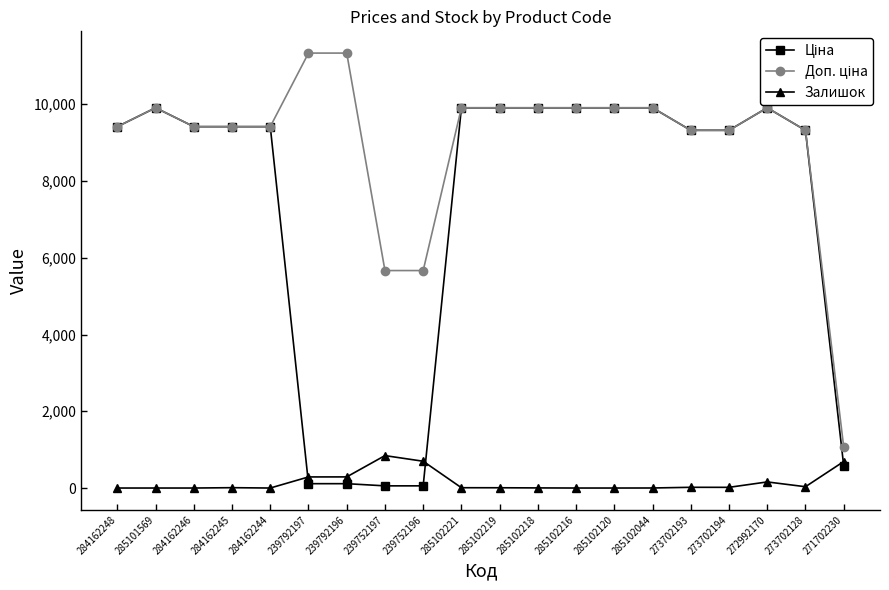

Is it true that Залишок equals 290.0 at 239792196?

True